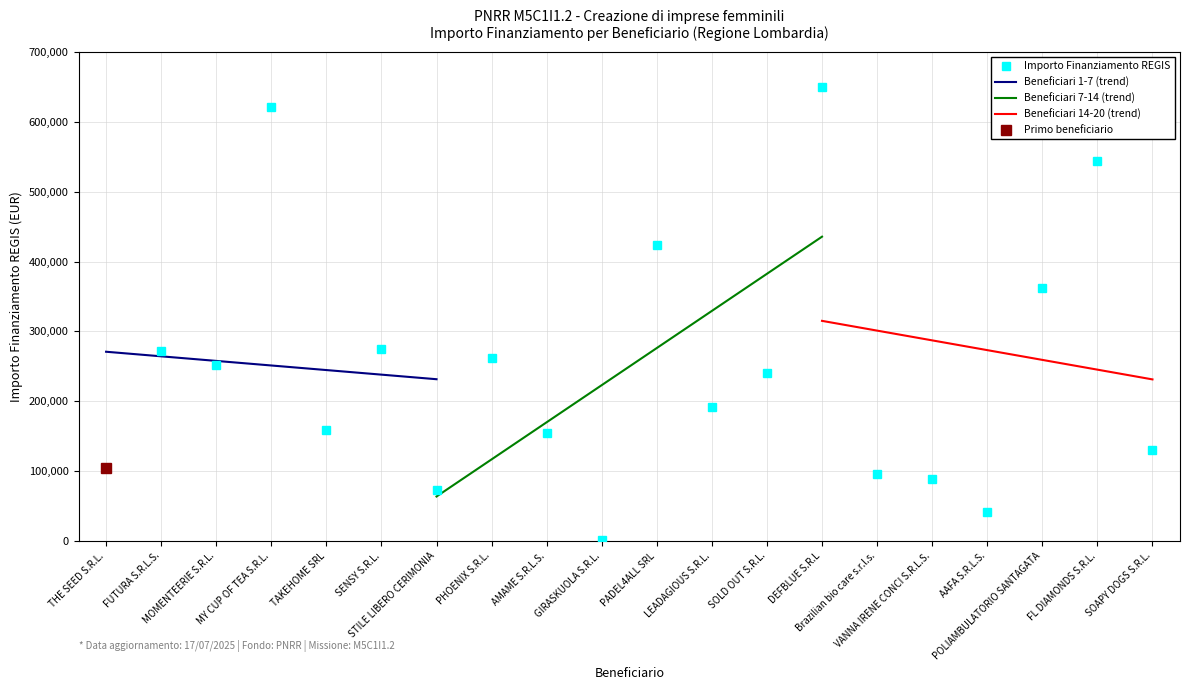

True or false: the data has more than 2 interior local peaks.

True